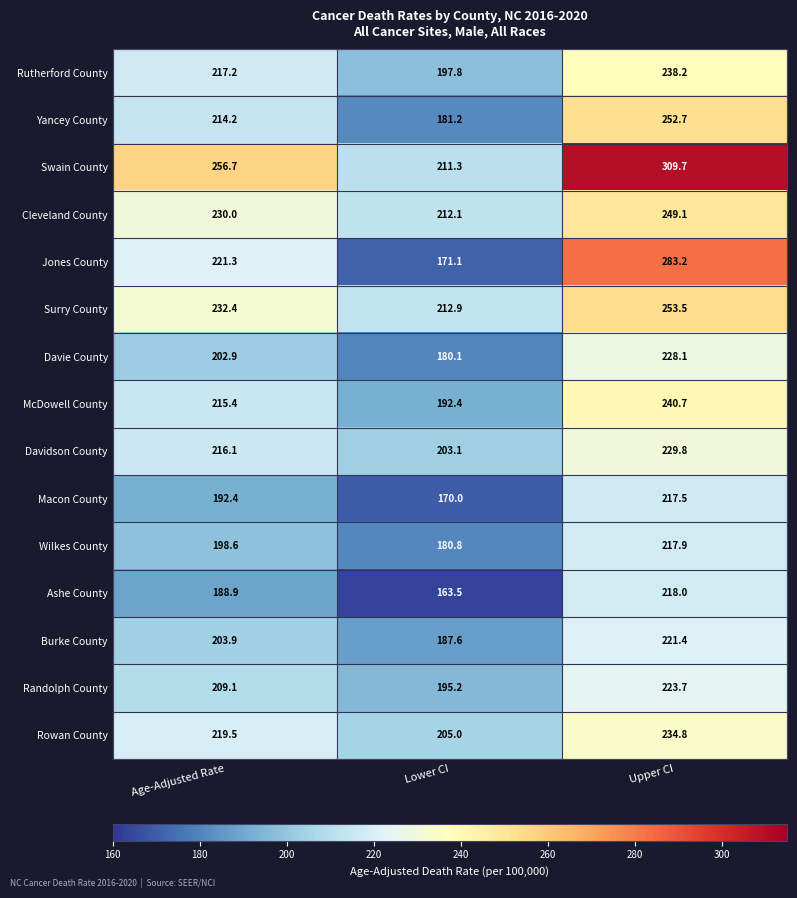

What is the difference between the maximum and second lowest values in the Davidson County series?

13.7